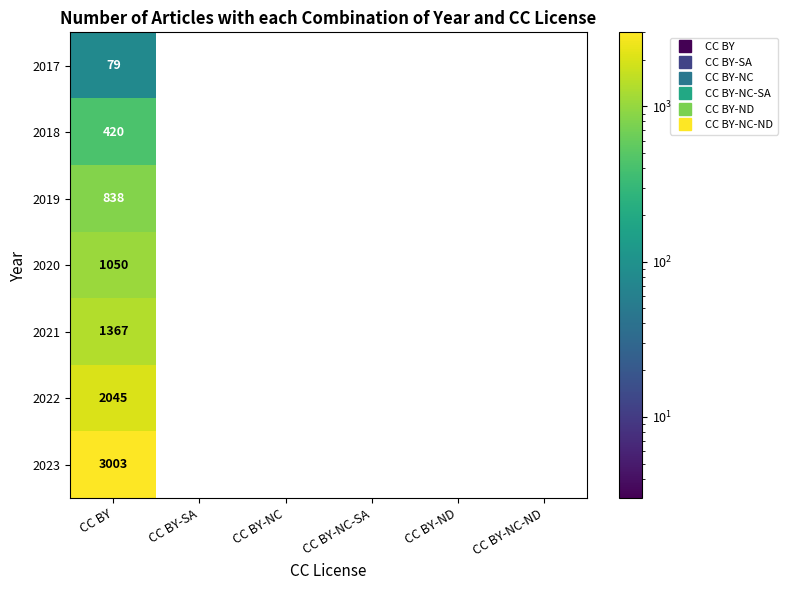

What is the difference between the maximum and minimum values in the 2023 series?

3003